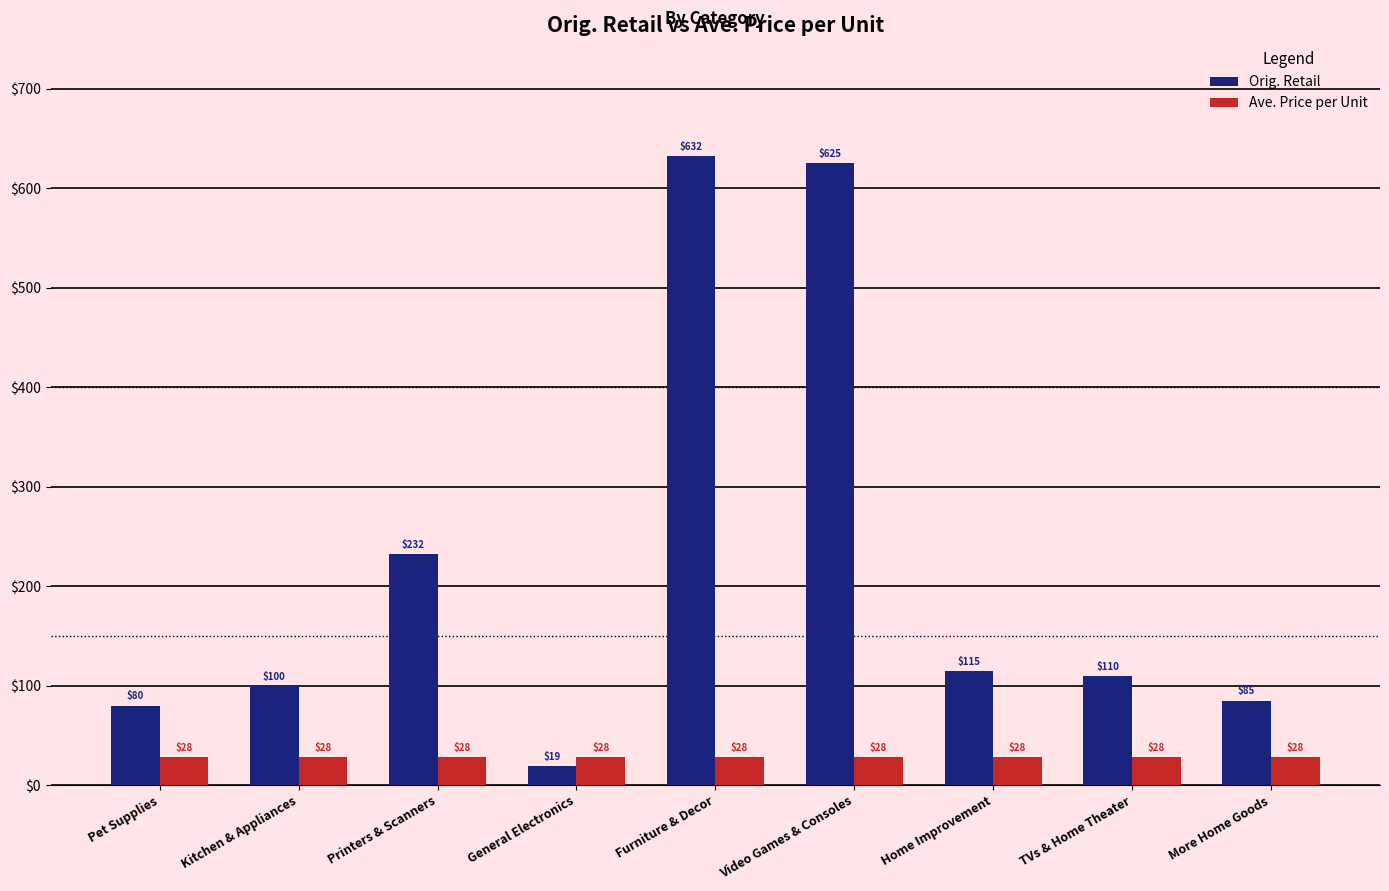

What value does the Ave. Price per Unit series have at Printers & Scanners?

28.4